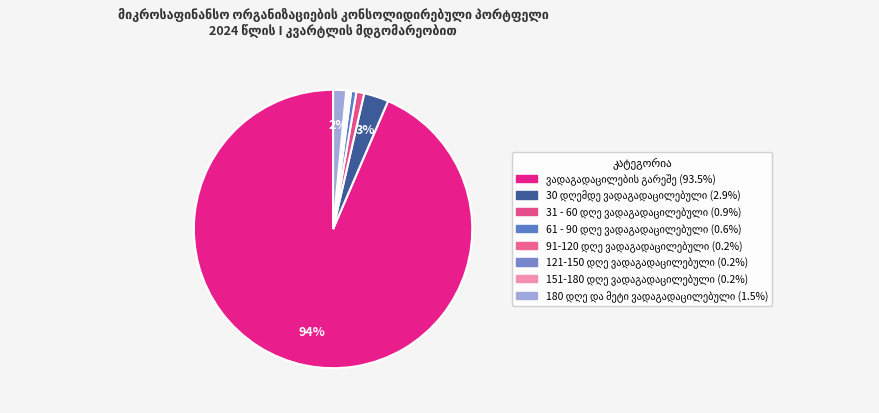

The 61 - 90 დღე ვადაგადაცილებული slice represents 11% of the pie. True or false?

False